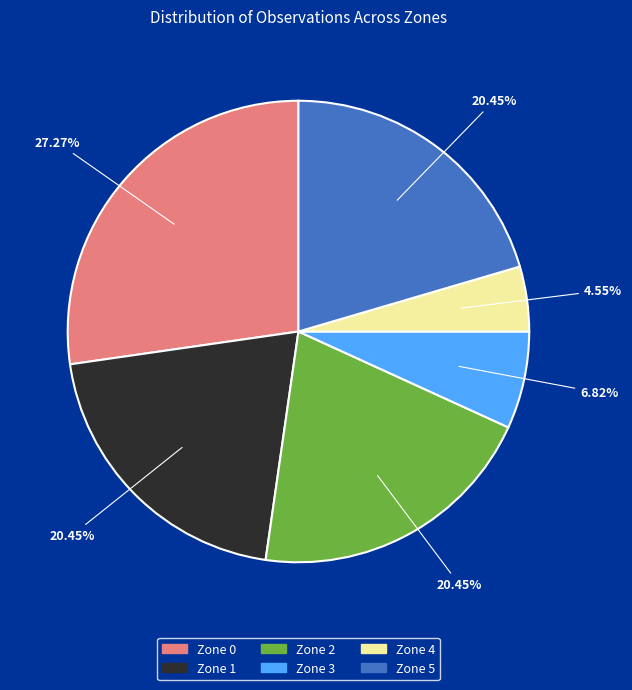

Between Zone 0 and Zone 5, which is larger?

Zone 0